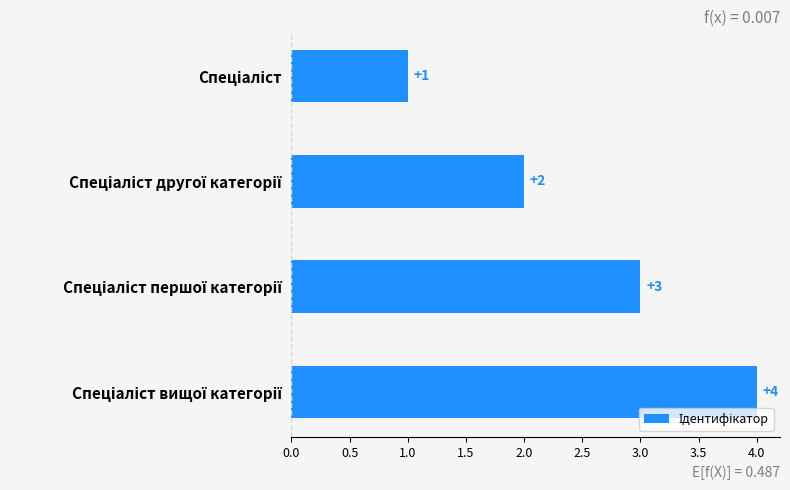

Count the values in the range 2 to 4.

3